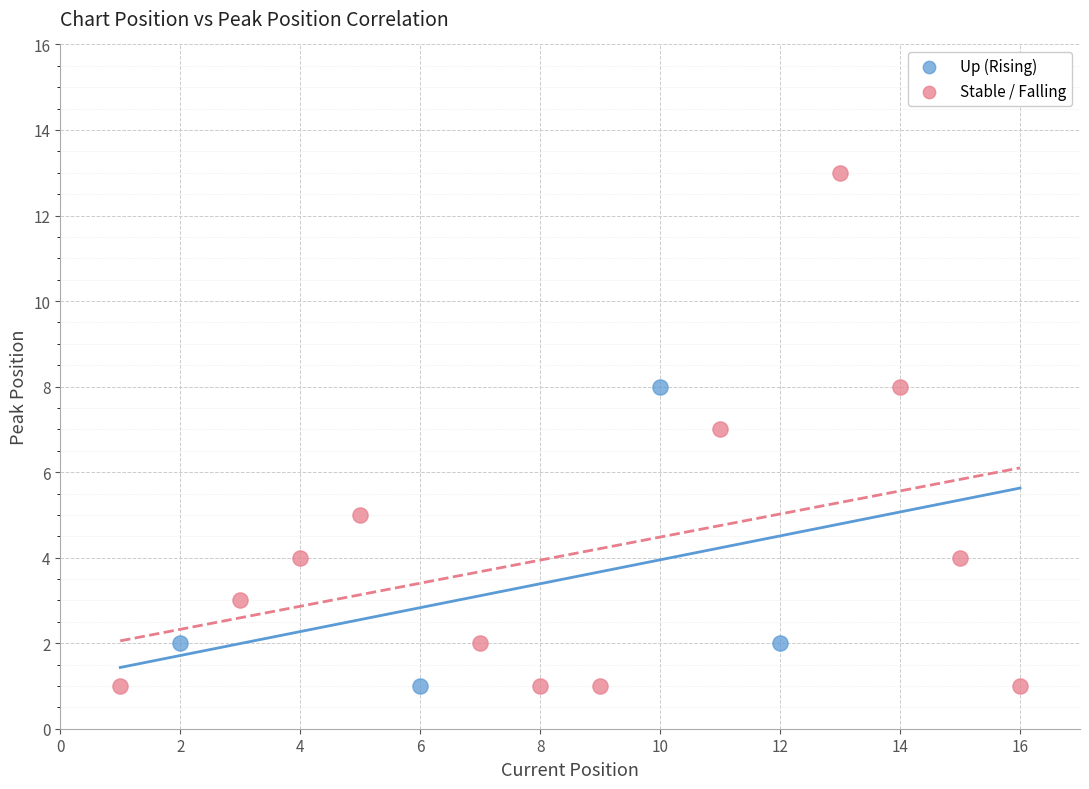

Which series contains the highest Y value?

Stable / Falling